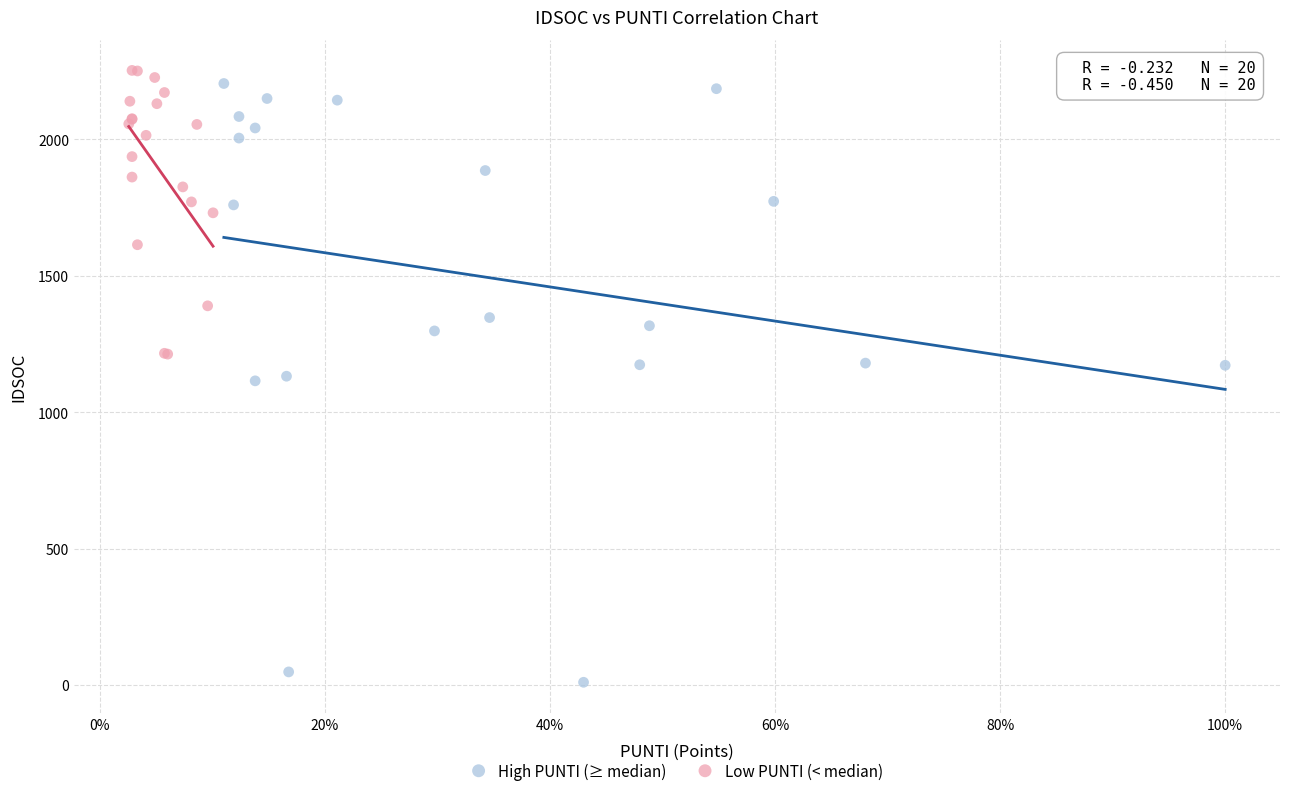

Which series has the widest spread of Y values?

High PUNTI (≥ median)